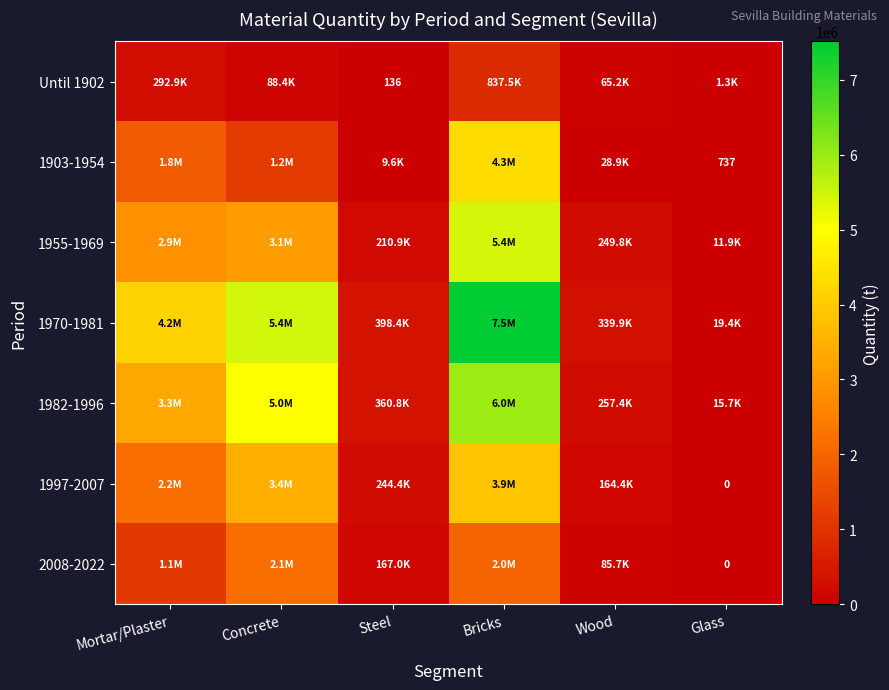

The value of 1903-1954 at Glass is 736.7. True or false?

True